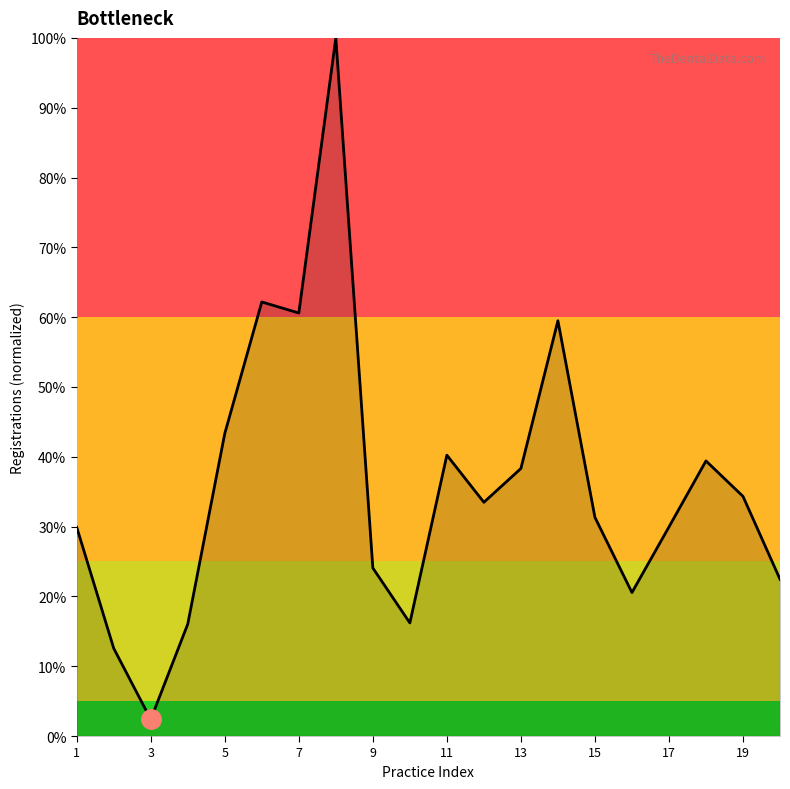

Reading right to left, what are all the values shown in this chart?

0.2	0.3	0.4	0.3	0.2	0.3	0.6	0.4	0.3	0.4	0.2	0.2	1.0	0.6	0.6	0.4	0.2	0.0	0.1	0.3